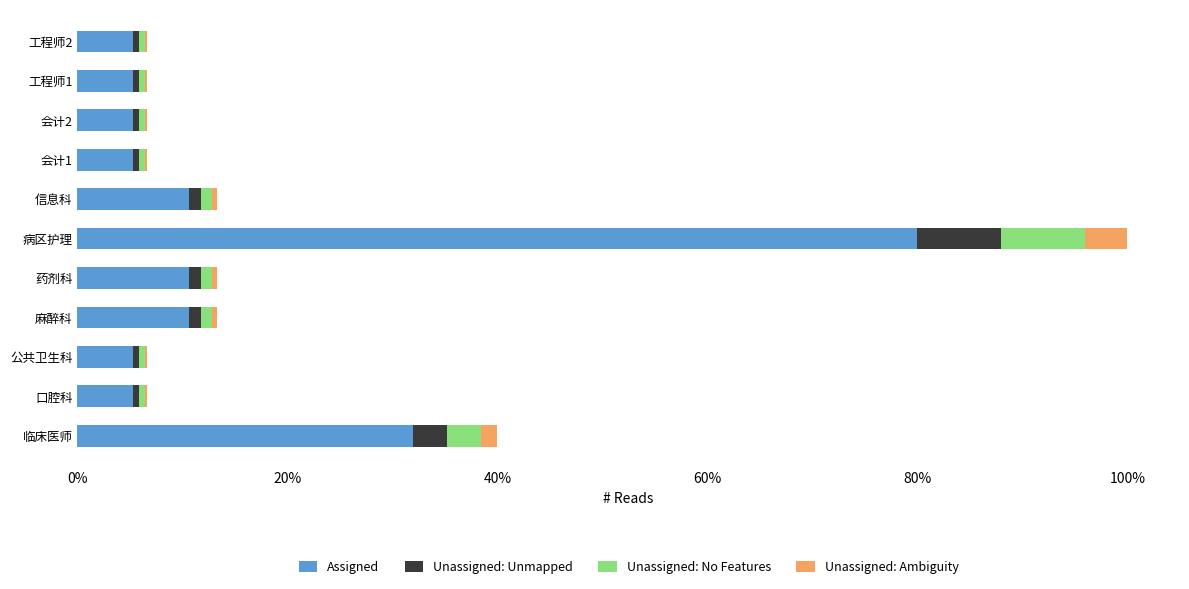

What is the maximum value for Assigned?

80.0